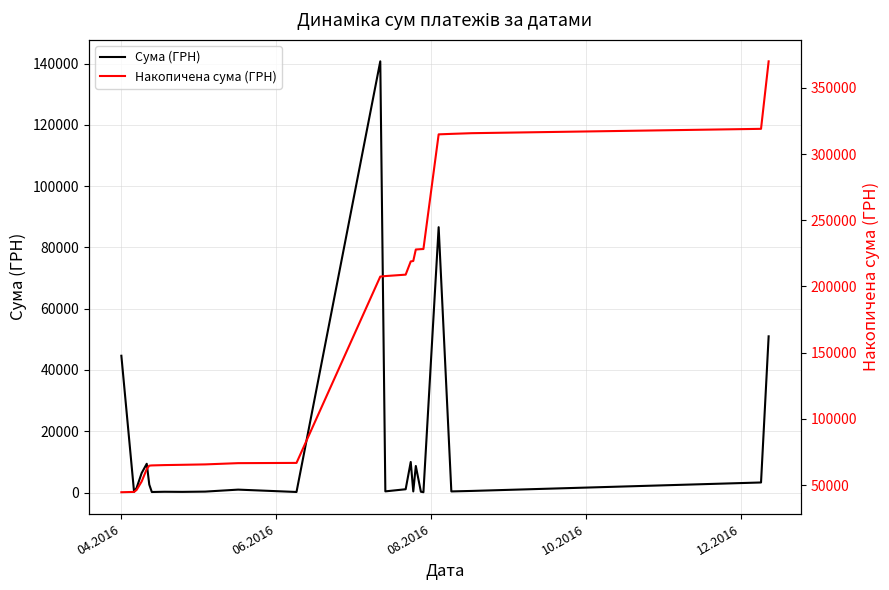

True or false: Сума (ГРН) and Накопичена сума (ГРН) intersect in this chart.

False